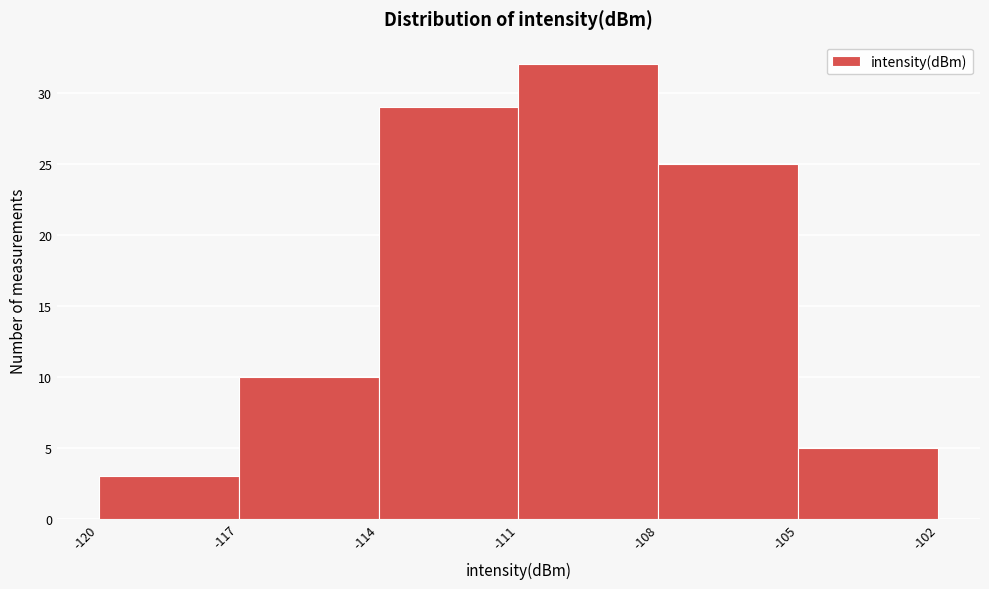

Over which range of the x-axis is the bar tallest?

-111 to -108